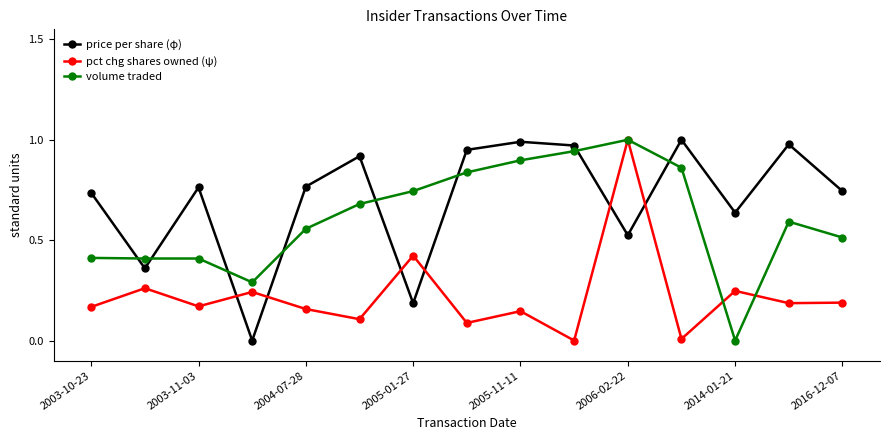

Which series has the largest total across all categories?

price per share (φ)